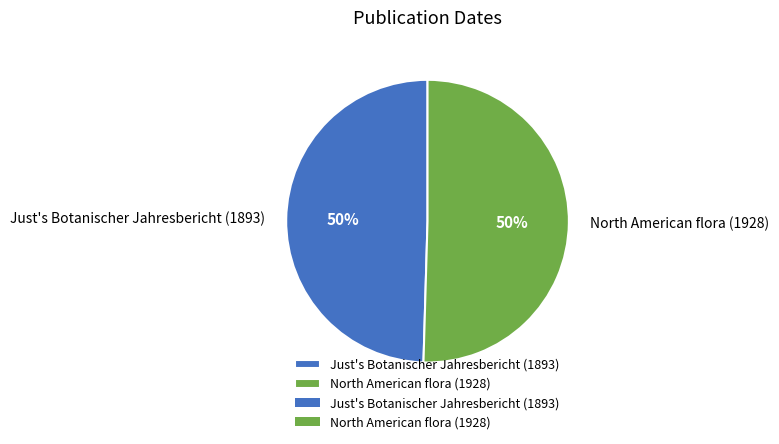

Do North American flora (1928) and Just's Botanischer Jahresbericht (1893) together represent more than half of the pie?

Yes